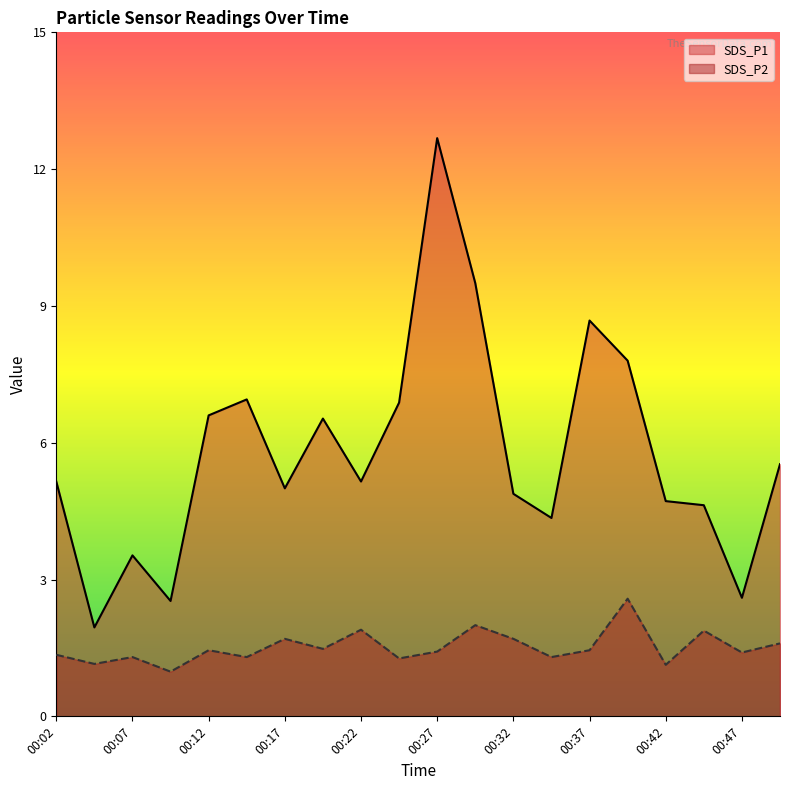

How many data points in SDS_P1 are above 5?

11